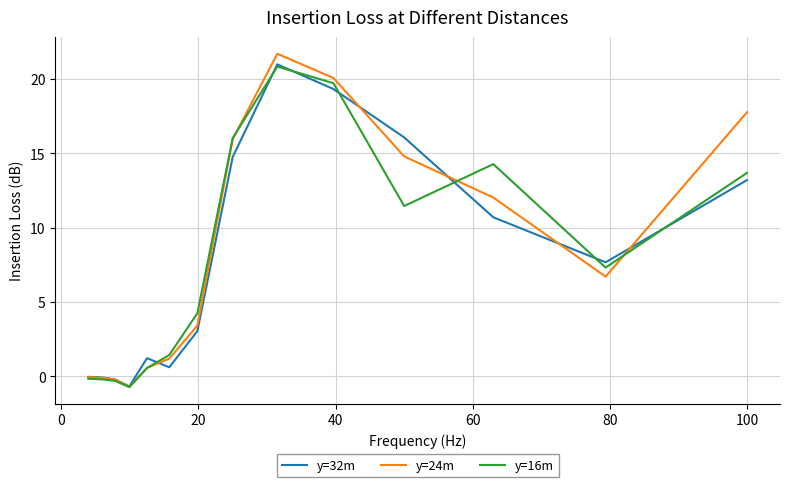

What is the minimum value for y=16m?

-0.7